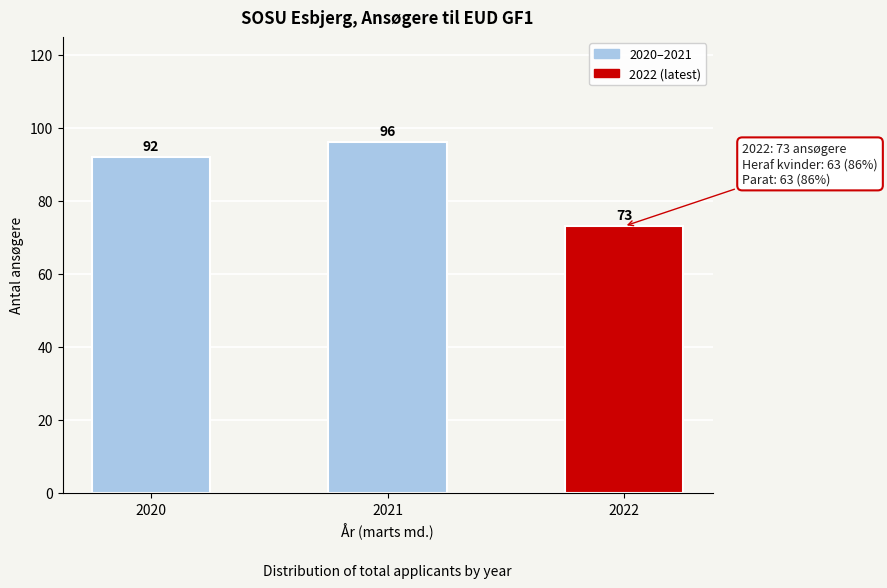

Reading left to right, list all the values displayed in this chart.

2020=92	2021=96	2022=73